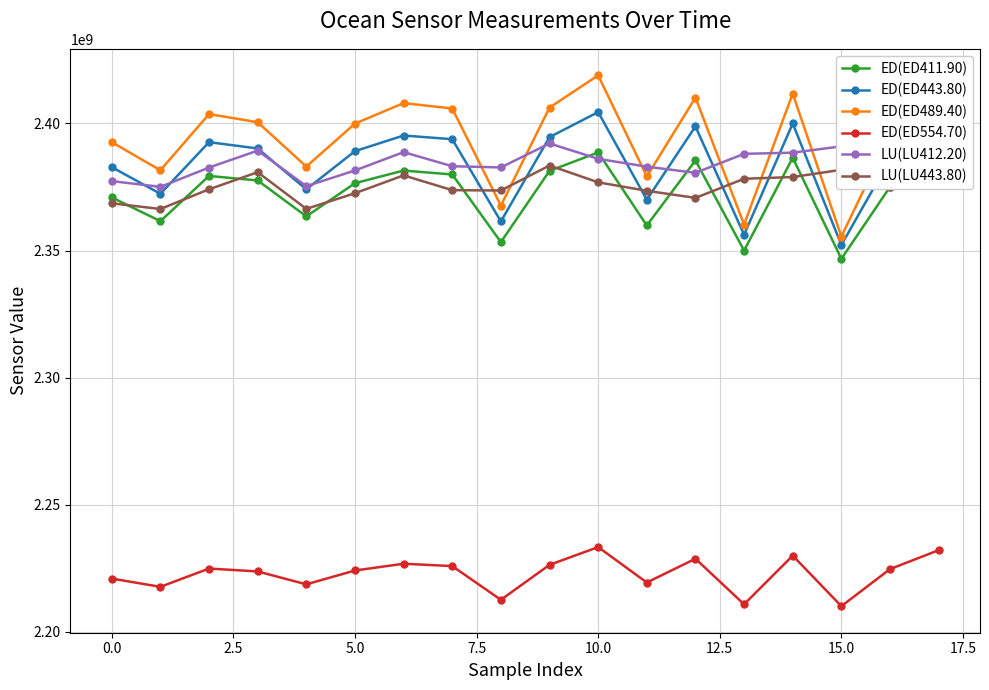

Which series has the largest total across all categories?

ED(ED489.40)